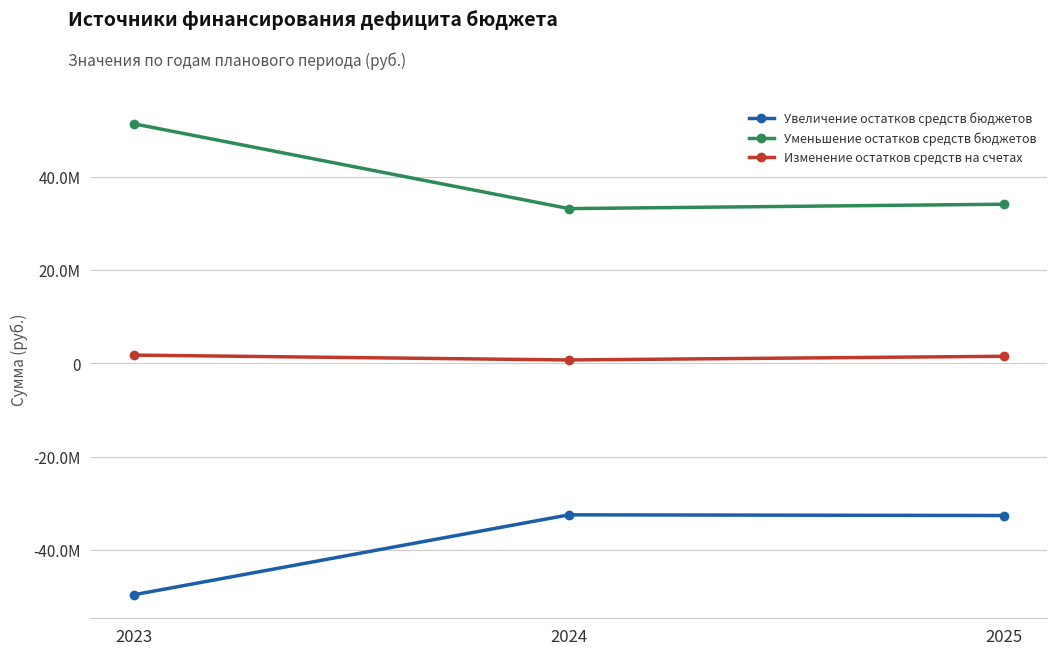

Does the chart have visible grid lines?

Yes